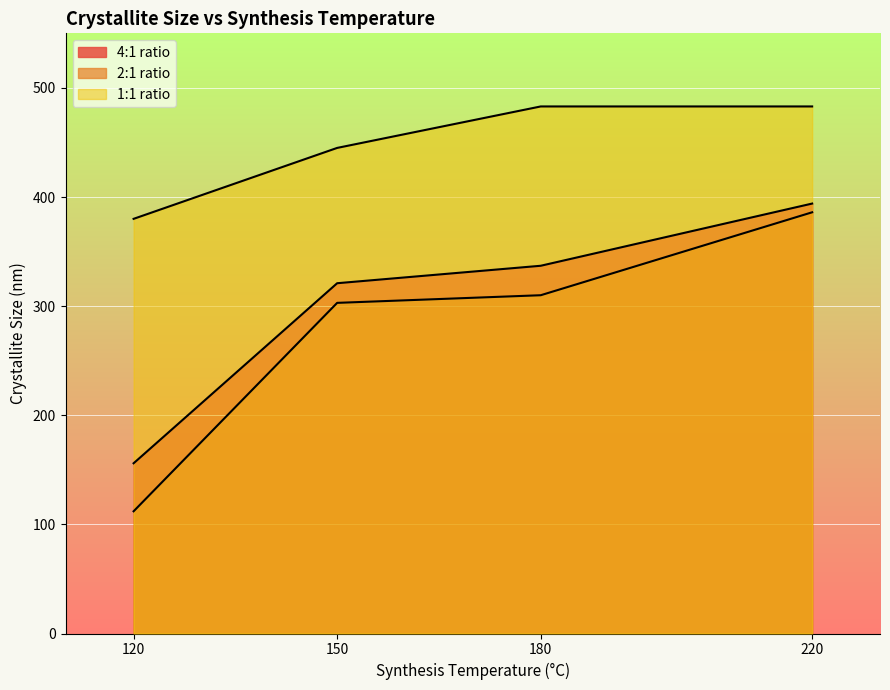

At which label does 2:1 ratio reach its peak?

220